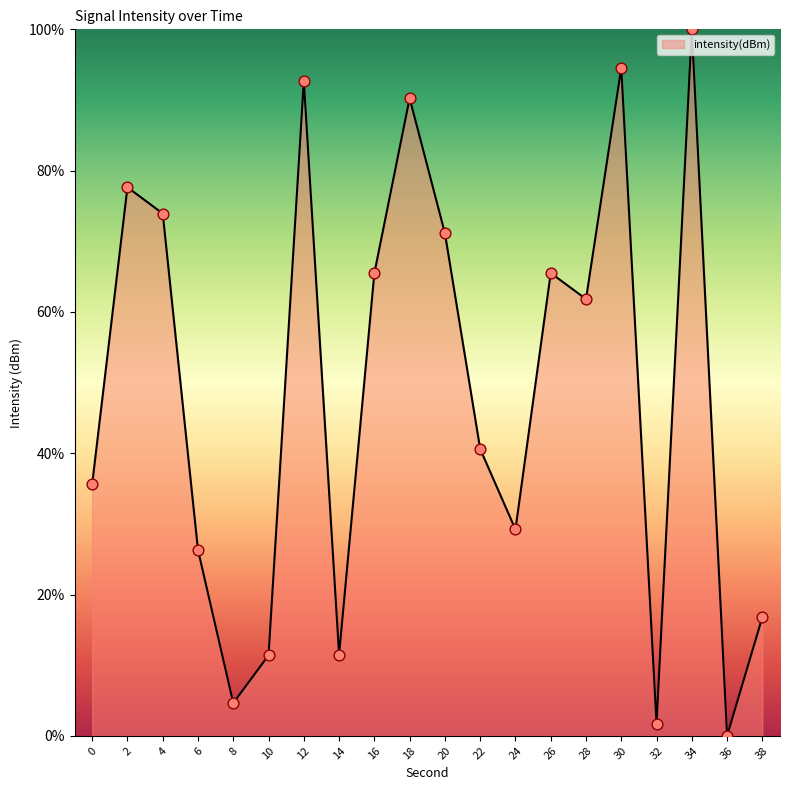

What is the change in value from 2 to 12?

+15.1